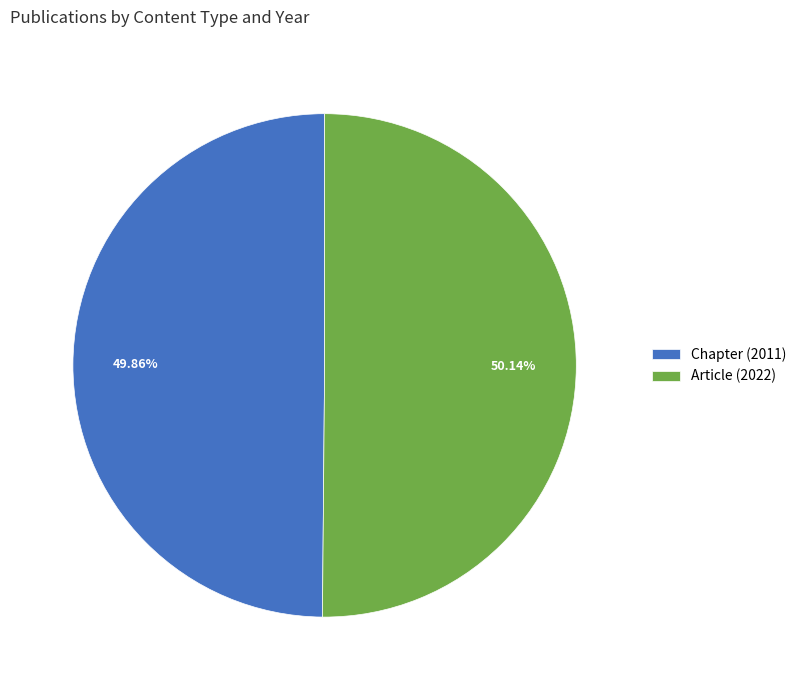

To the nearest percent, what percentage of the pie is Article (2022)?

50%